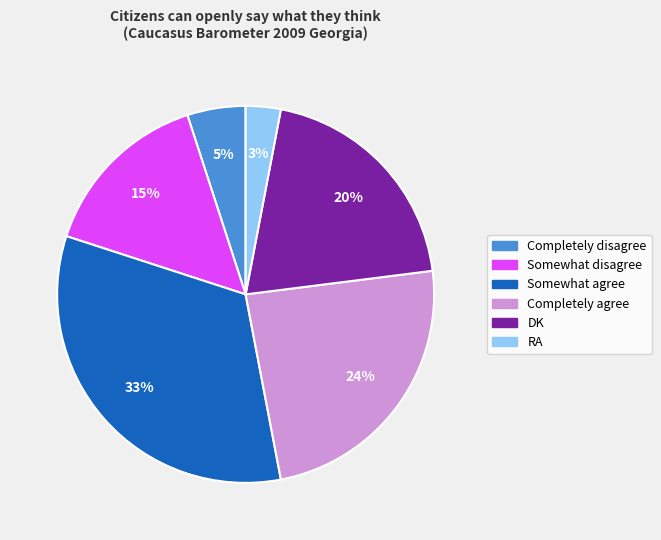

Do Completely disagree and Somewhat agree together represent more than half of the pie?

No